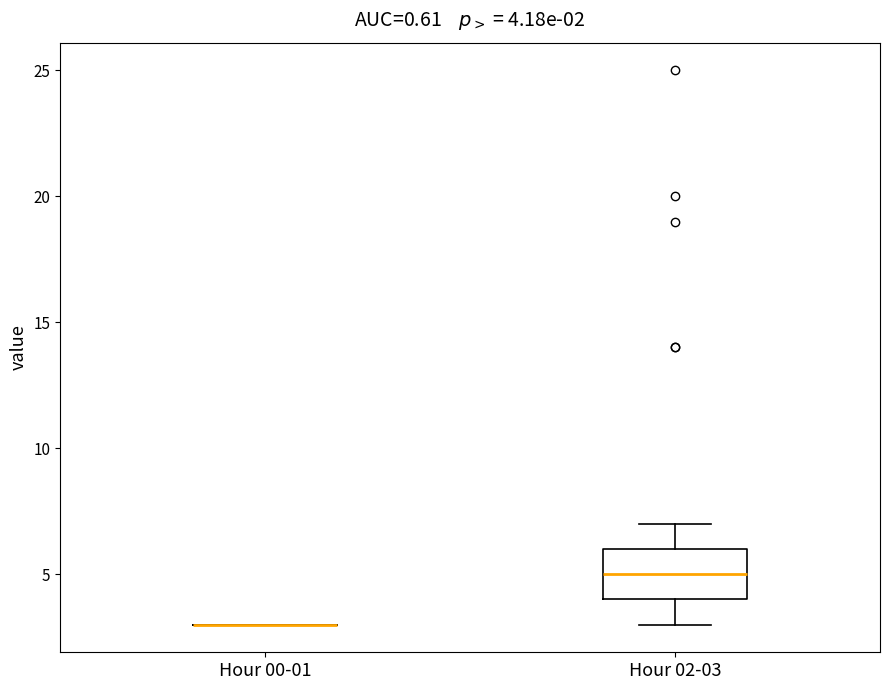

Comparing the boxes themselves (not the whiskers), which one is the tallest?

Hour 02-03